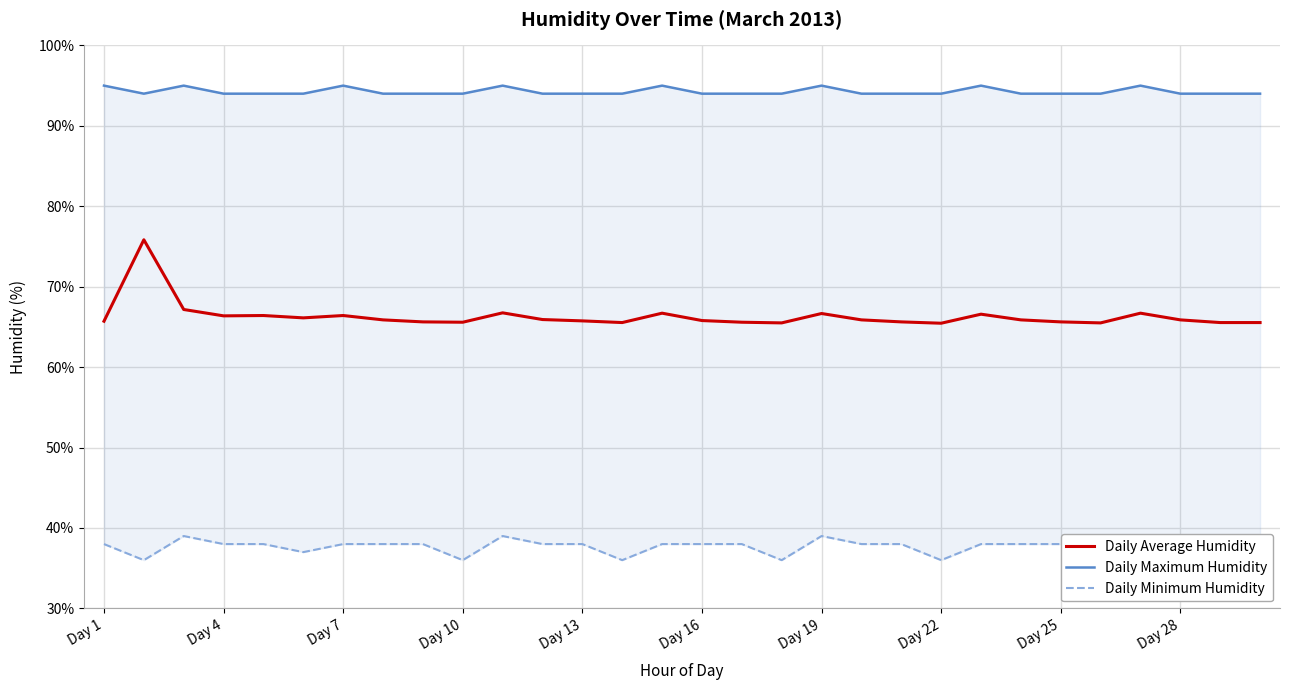

The value of Daily Average Humidity at Day 10 is 65.6. True or false?

True